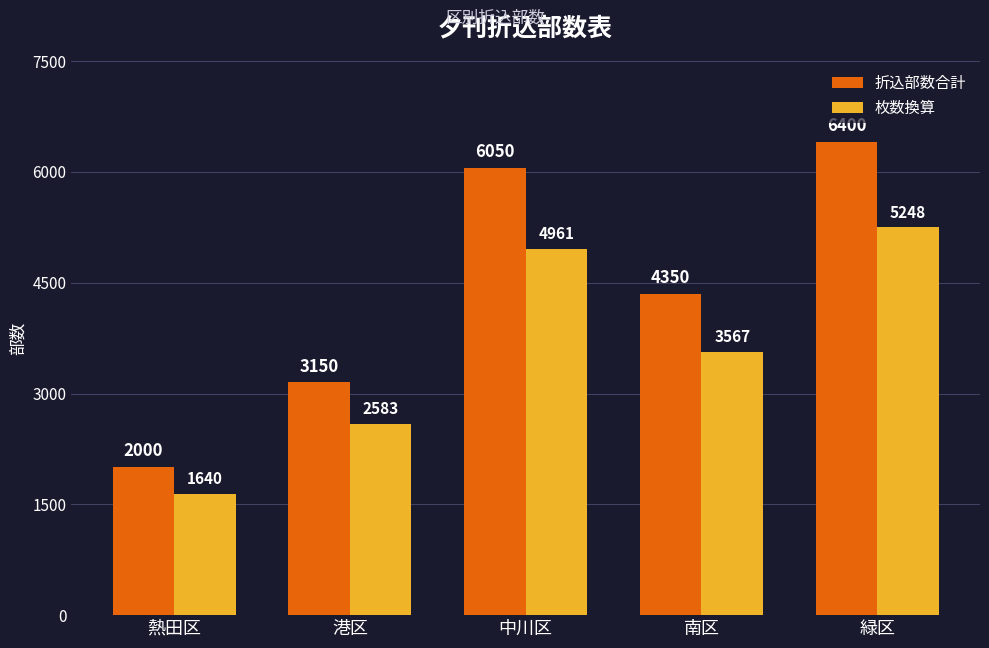

Are the bars horizontal?

No